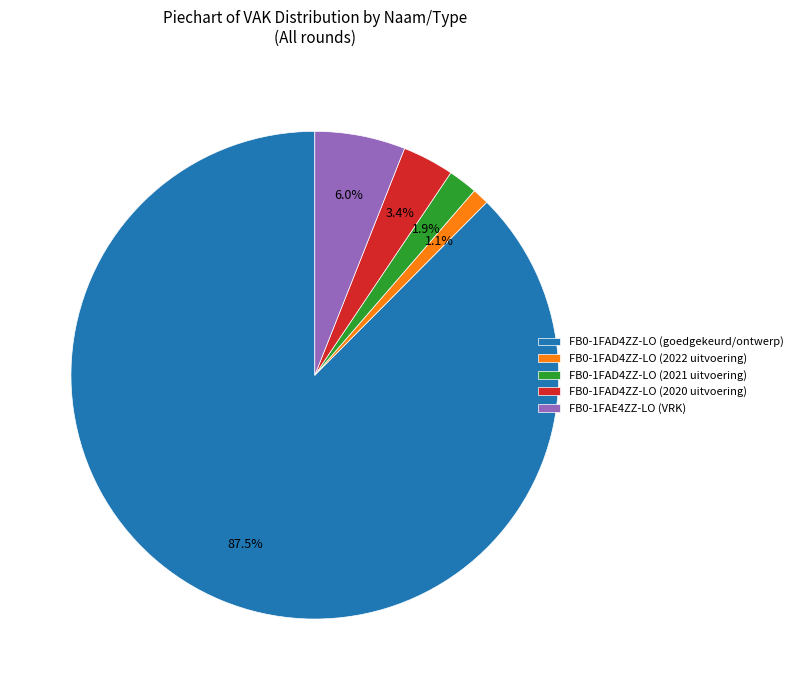

Combined, do FB0-1FAD4ZZ-LO (2021 uitvoering) and FB0-1FAD4ZZ-LO (2022 uitvoering) account for over 50%?

No